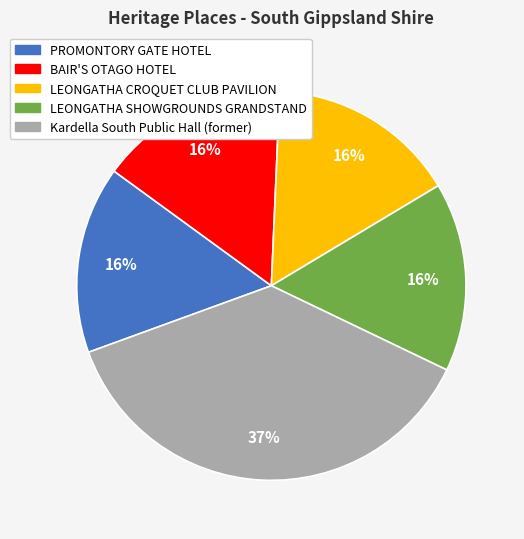

To the nearest percent, what is the average slice percentage?

20%